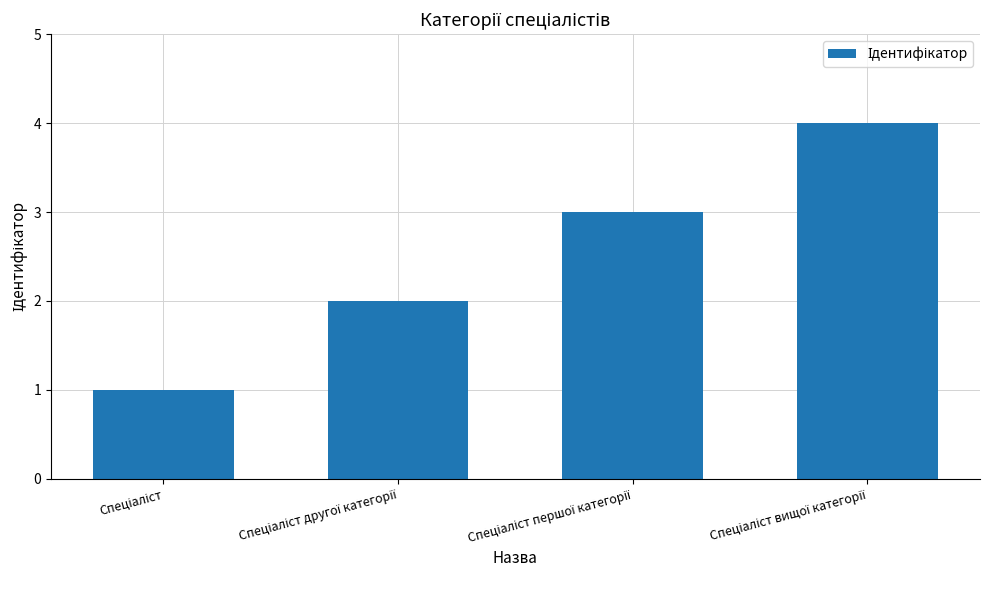

What is the difference between the maximum and minimum values?

3